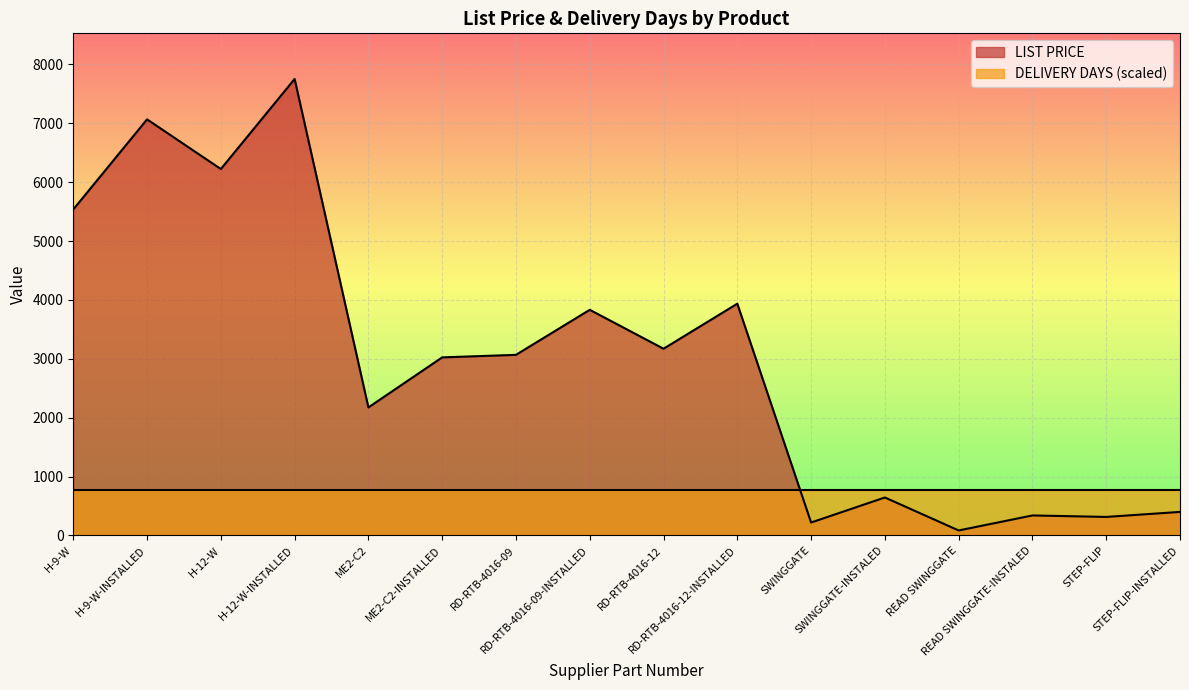

How many points are lower than both their immediate neighbors (excluding endpoints)?

6